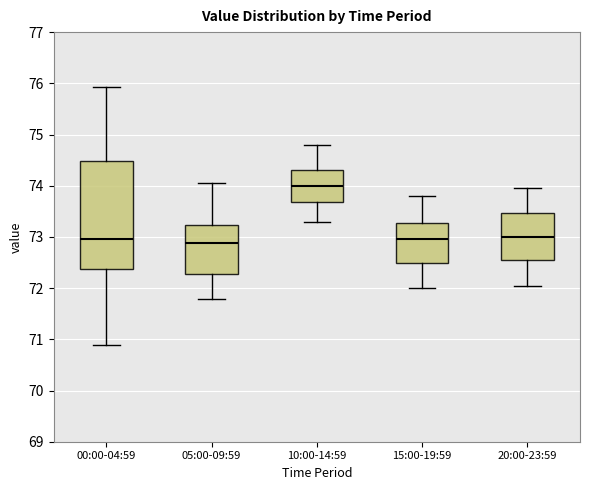

Comparing the boxes themselves (not the whiskers), which one is the tallest?

00:00-04:59